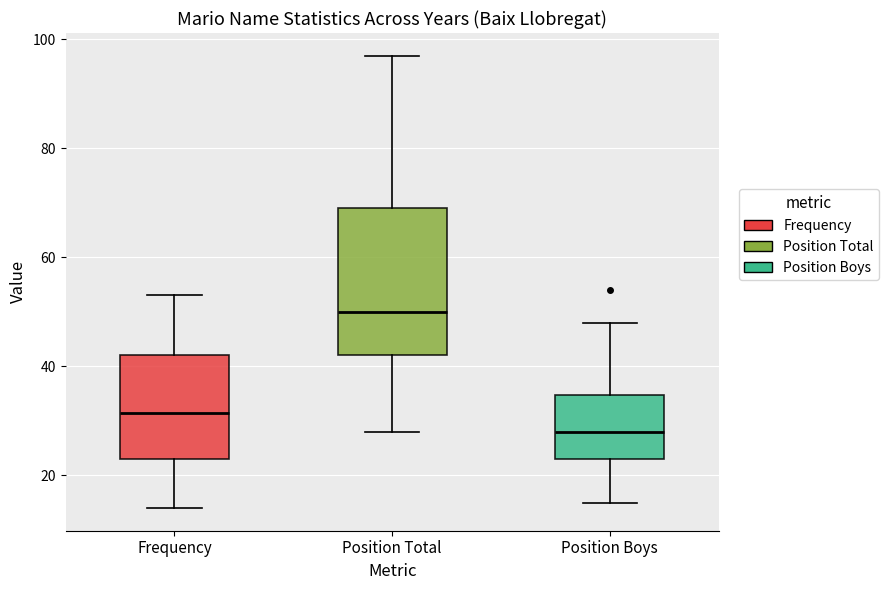

Which box has the lowest median line?

Position Boys